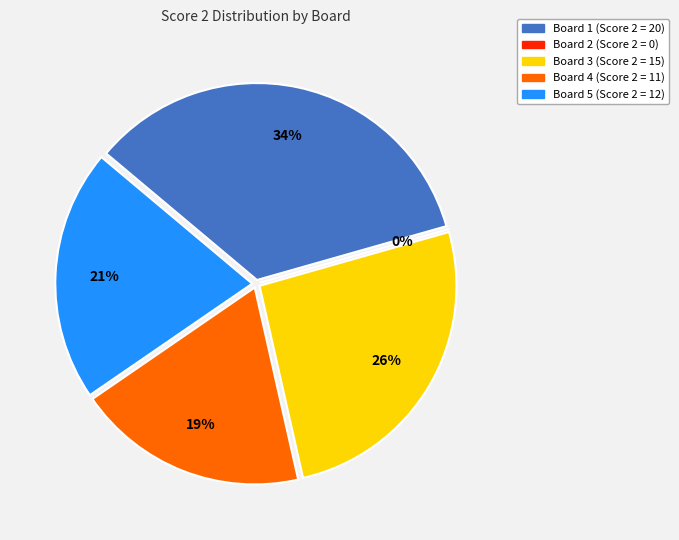

What is the change in value from Board 3 to Board 4?

-4